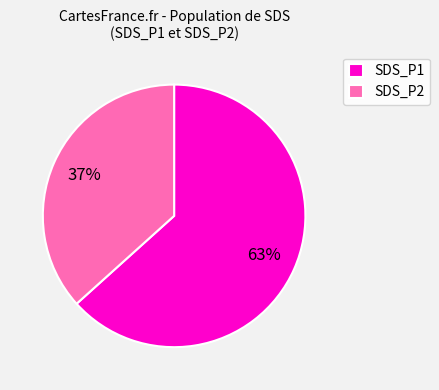

How many slices are in this pie chart?

2